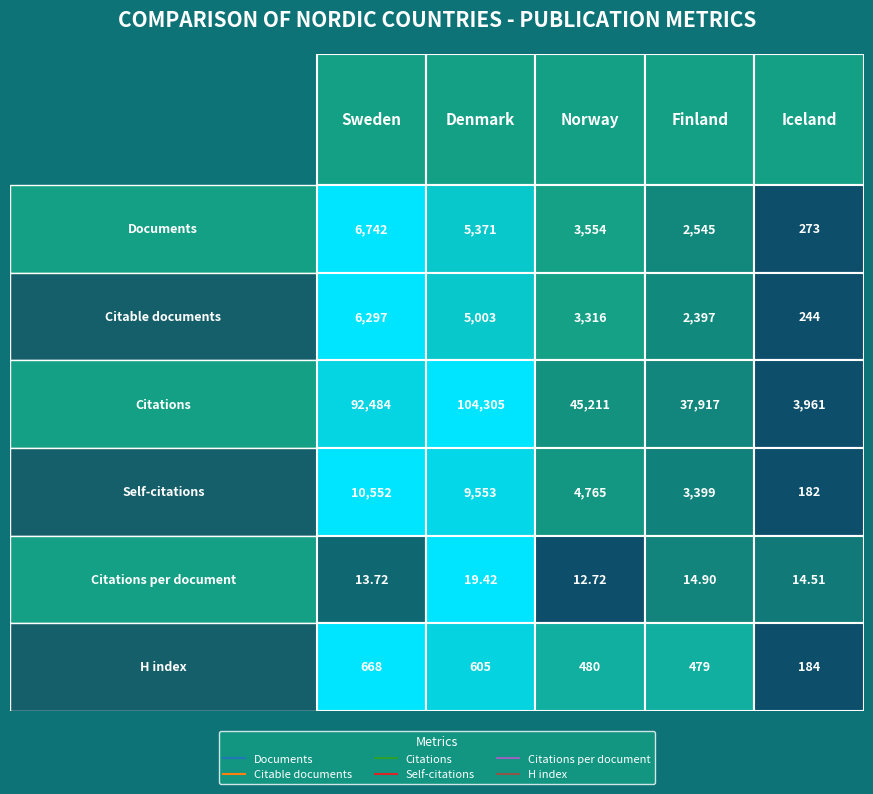

What is the total value across all series at Sweden?

116756.7